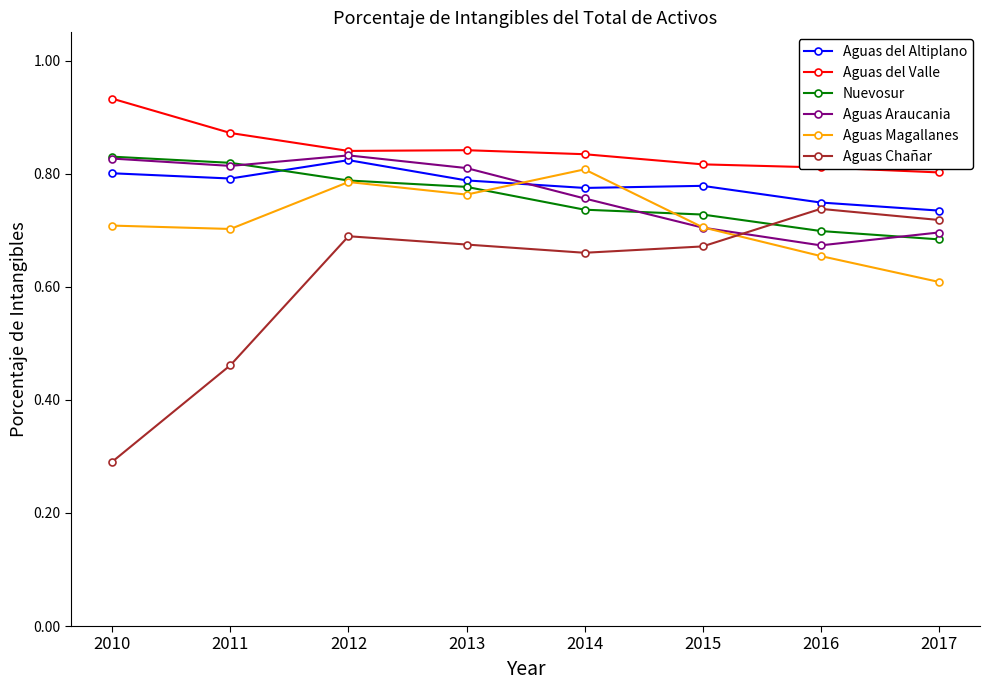

Where is Aguas Magallanes nearest to the value 0?

2017